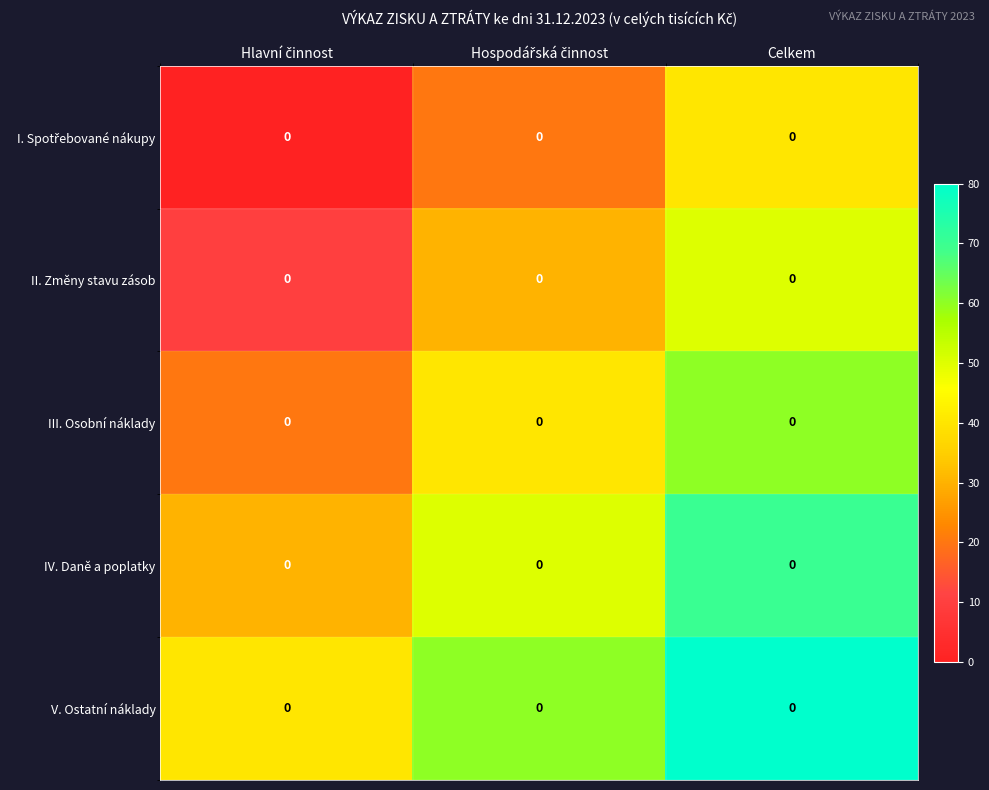

Rank the categories by I. Spotřebované nákupy value from lowest to highest.

Hlavní činnost, Hospodářská činnost, Celkem